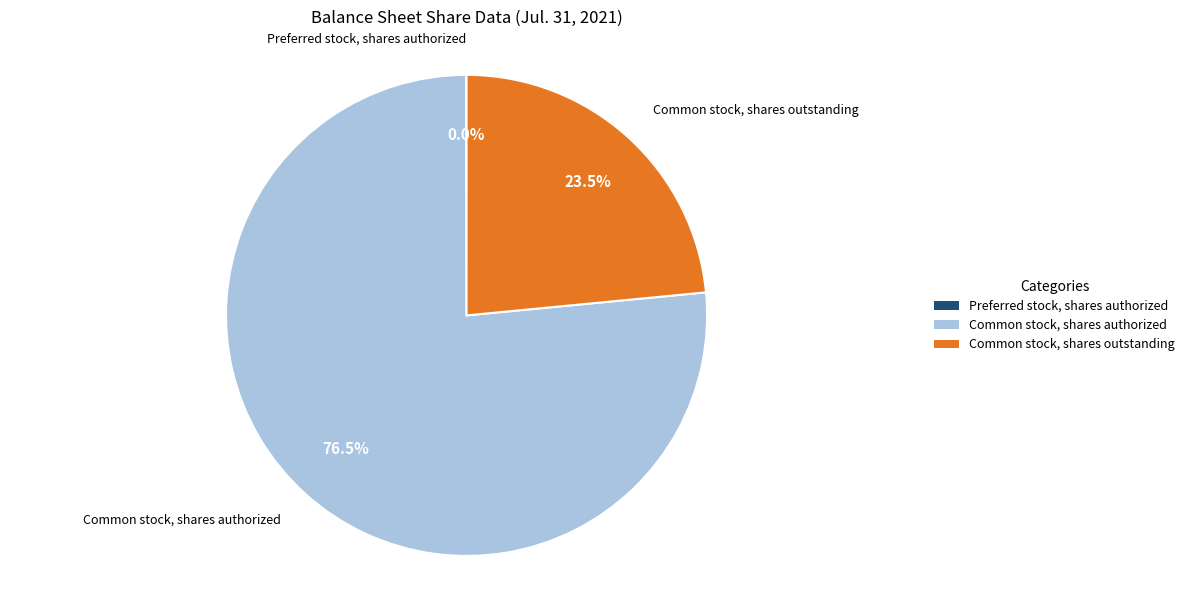

Is Common stock, shares authorized the majority of the pie?

Yes